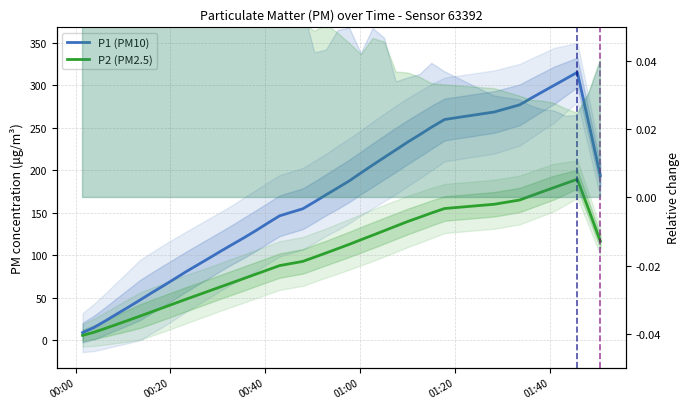

What are all the series names shown in the legend?

P1 (PM10), P2 (PM2.5)